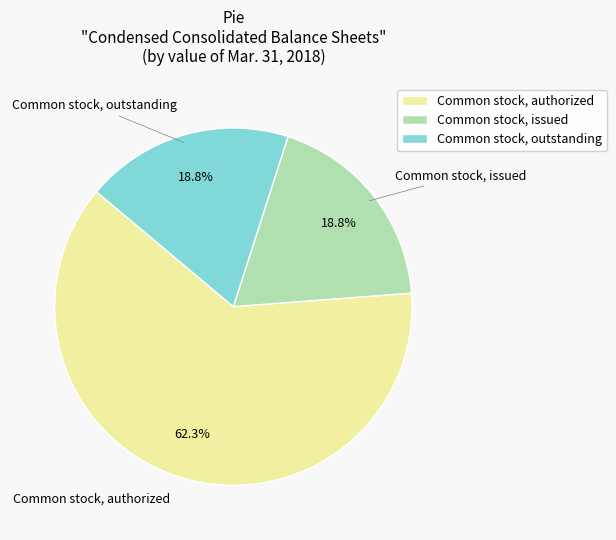

How many slices are in this pie chart?

3